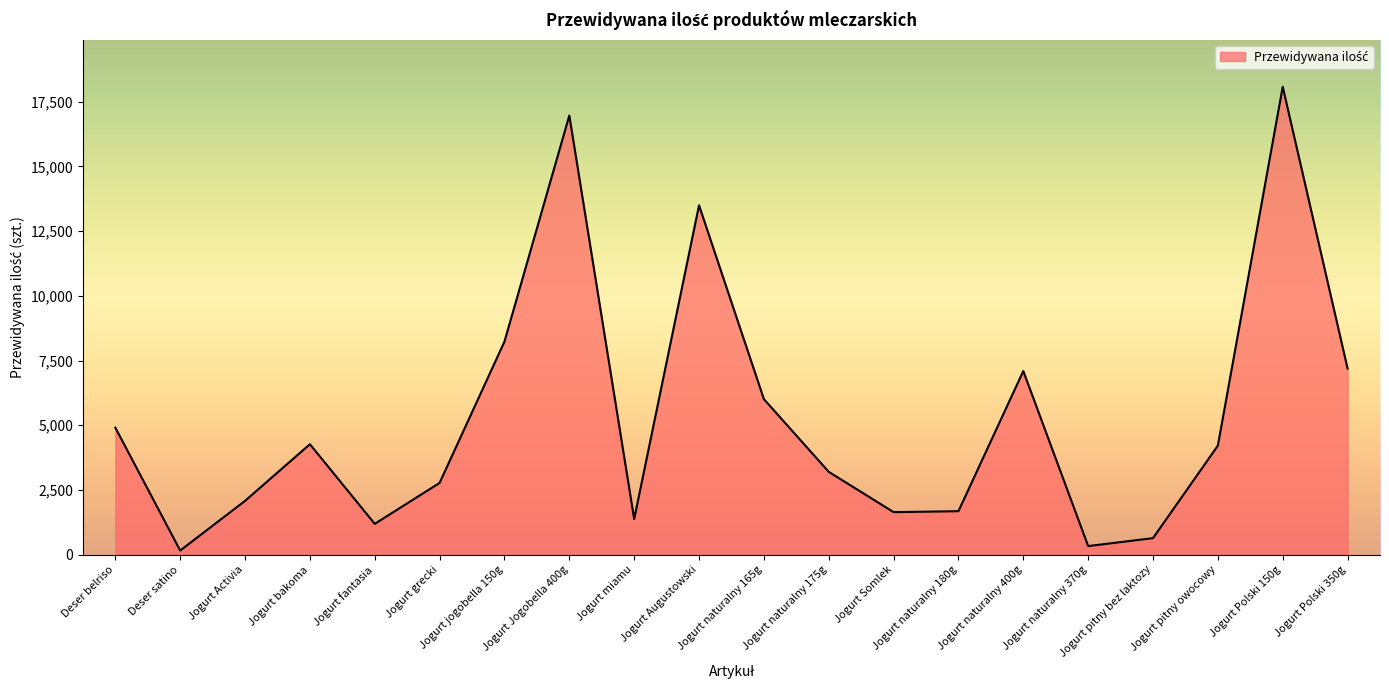

Is it true that the value at Jogurt Activia is 2080.0?

True